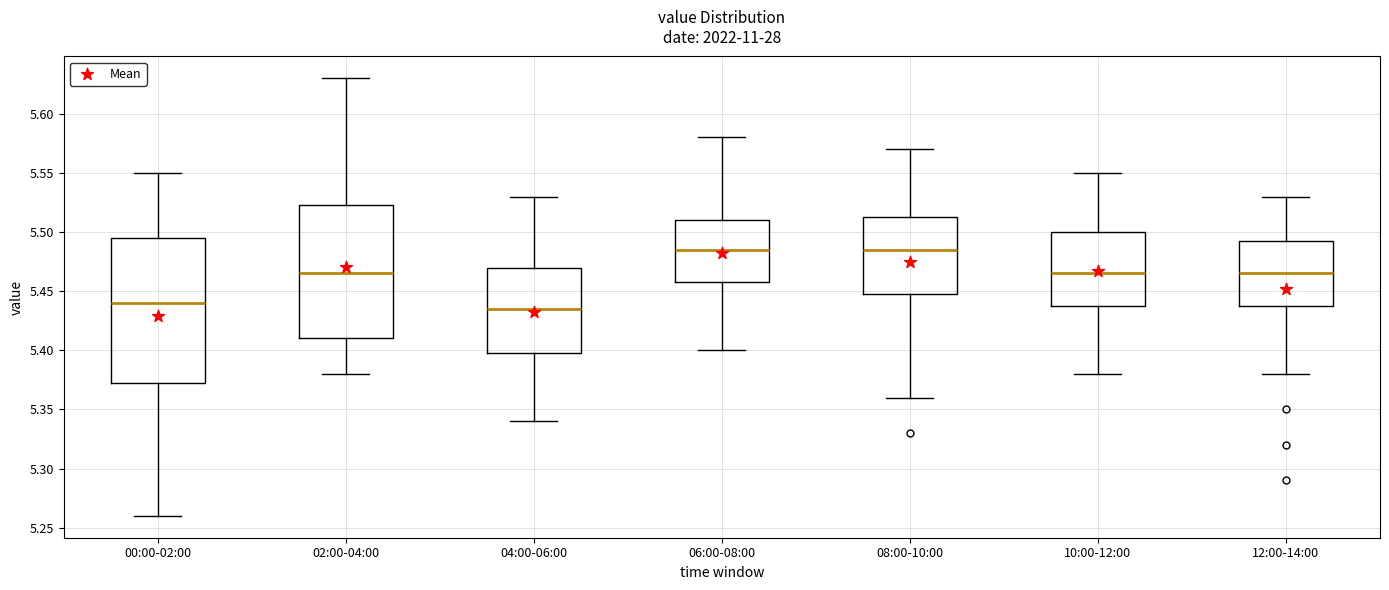

Reading left to right, transcribe this box plot: for each box, give where its median line is, the range the box spans, and where its two whiskers end, as read against the y-axis. The values are not printed on the chart, so give them approximately, as read against the axis.

00:00-02:00: median 5.440, box 5.375 to 5.495, whiskers 5.260 to 5.550
02:00-04:00: median 5.465, box 5.410 to 5.525, whiskers 5.380 to 5.630
04:00-06:00: median 5.435, box 5.400 to 5.470, whiskers 5.340 to 5.530
06:00-08:00: median 5.485, box 5.460 to 5.510, whiskers 5.400 to 5.580
08:00-10:00: median 5.485, box 5.450 to 5.515, whiskers 5.360 to 5.570
10:00-12:00: median 5.465, box 5.440 to 5.500, whiskers 5.380 to 5.550
12:00-14:00: median 5.465, box 5.440 to 5.495, whiskers 5.380 to 5.530